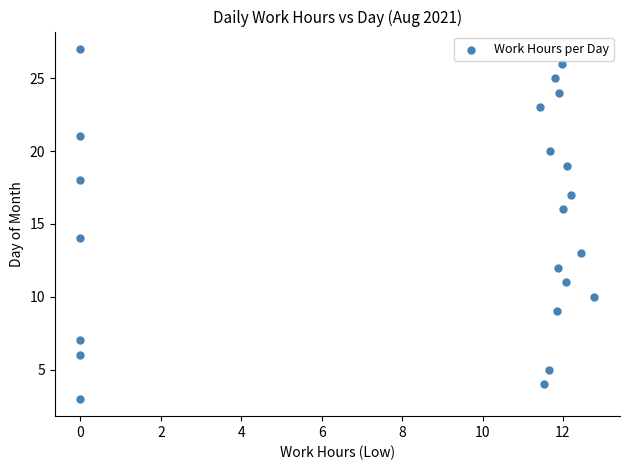

How many points are shown in the scatter plot?

22